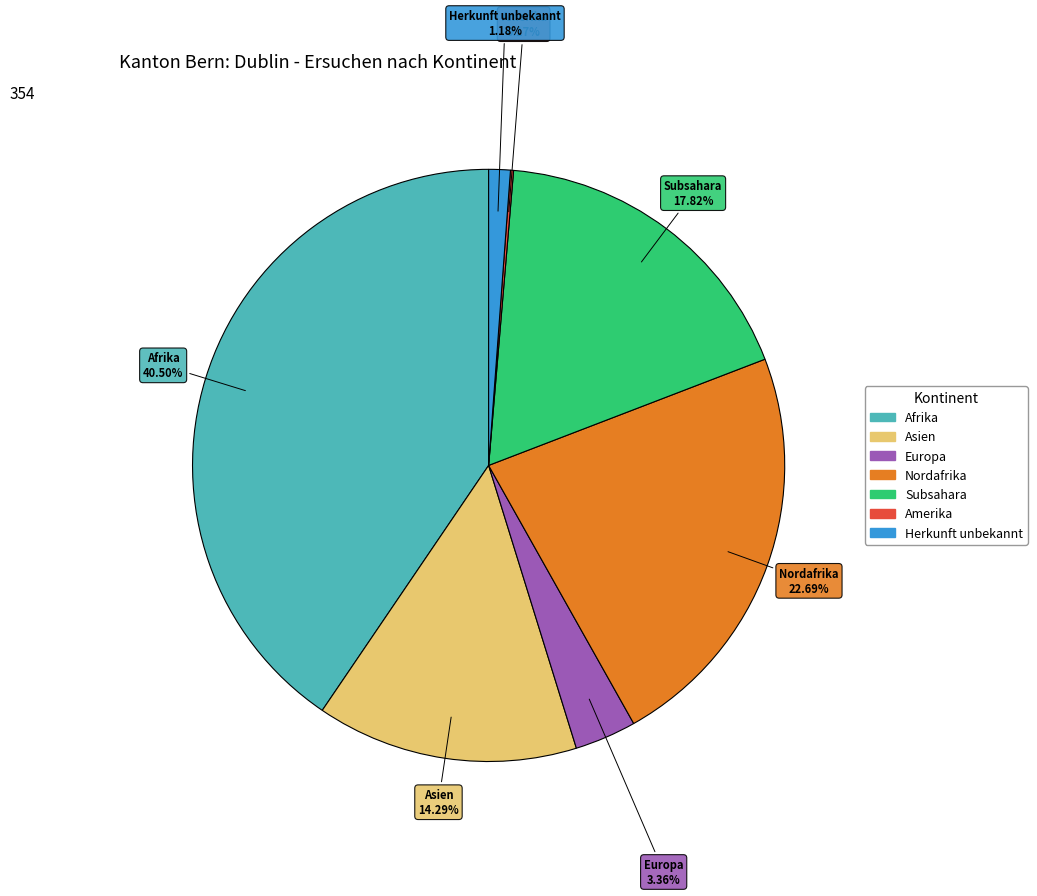

Does Herkunft unbekannt account for over 50% of the chart?

No